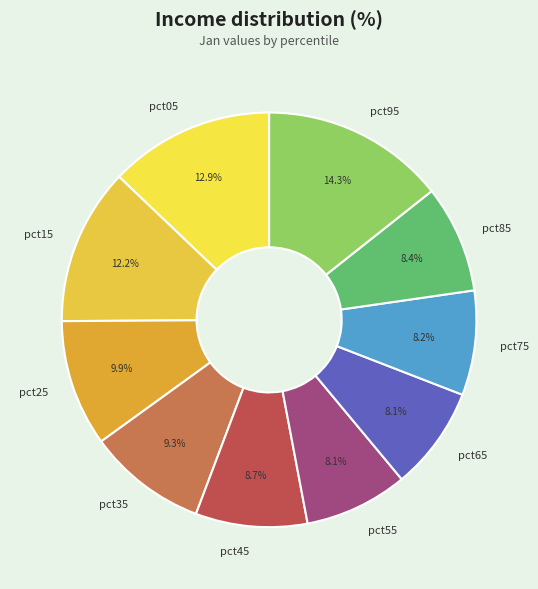

Which slice is the largest?

pct95